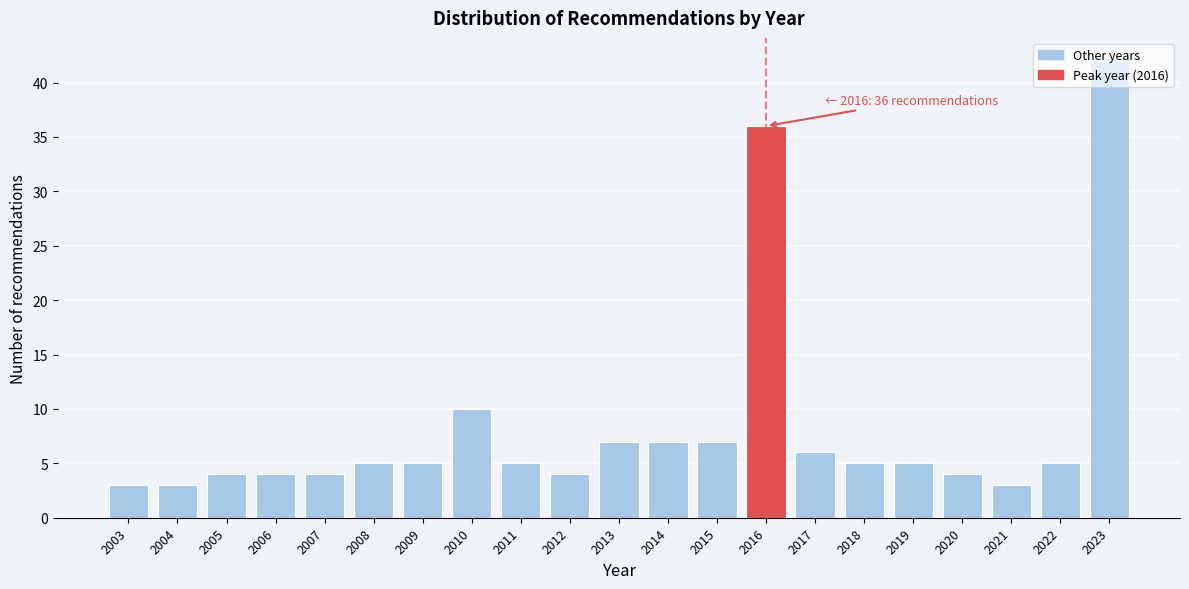

What is the difference between the second highest and second lowest values?

33